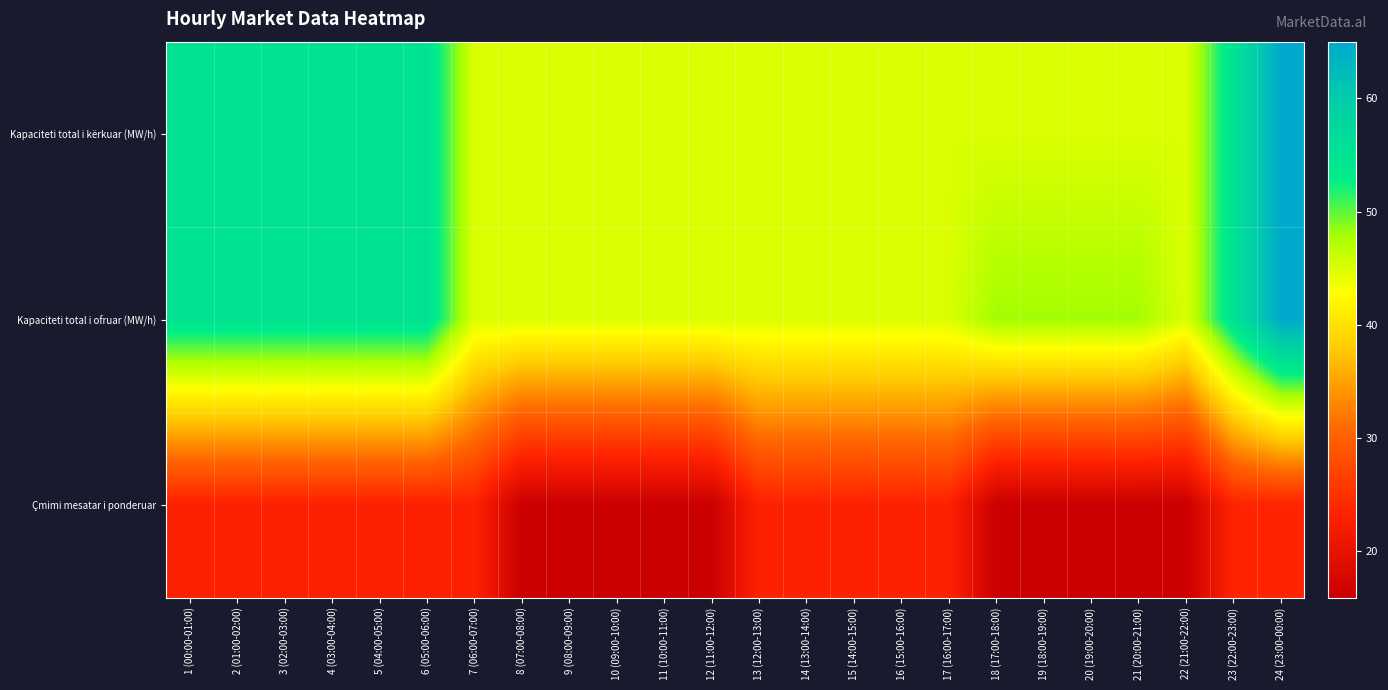

At how many categories does at least one series exceed 45?

12